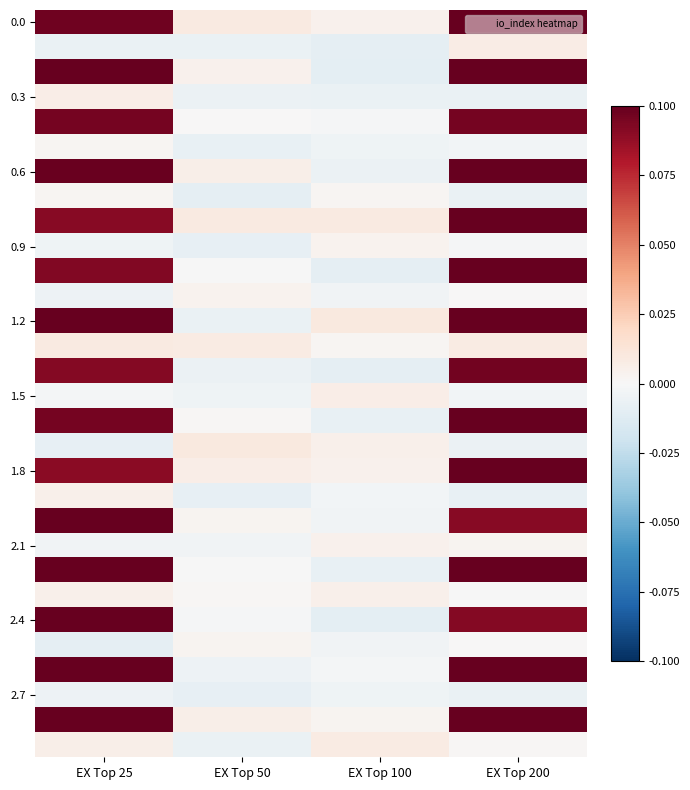

How many series are shown in this chart?

30